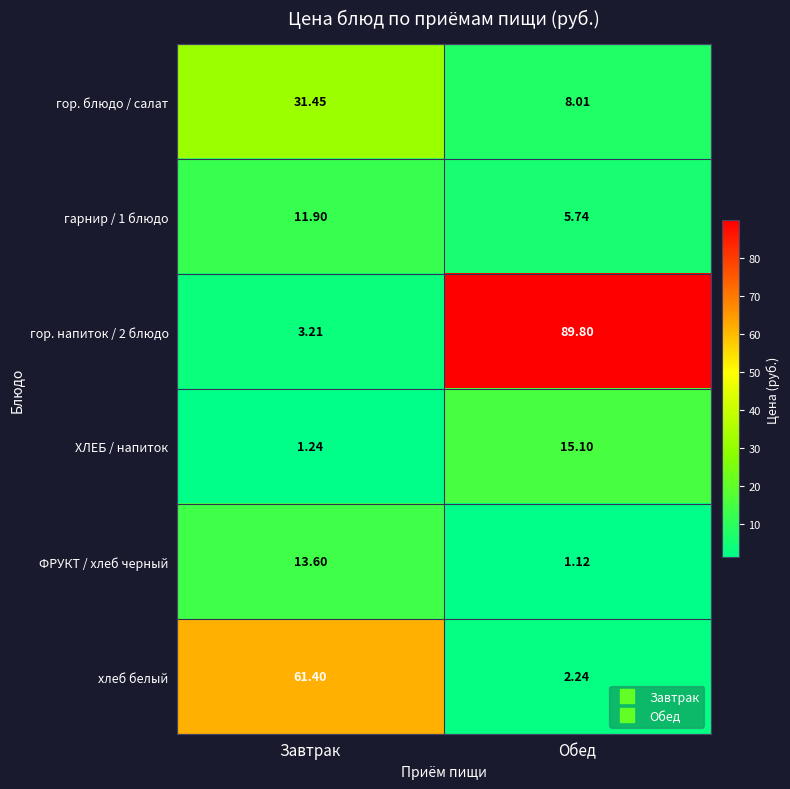

Where is гарнир / 1 блюдо nearest to the value 8?

Обед